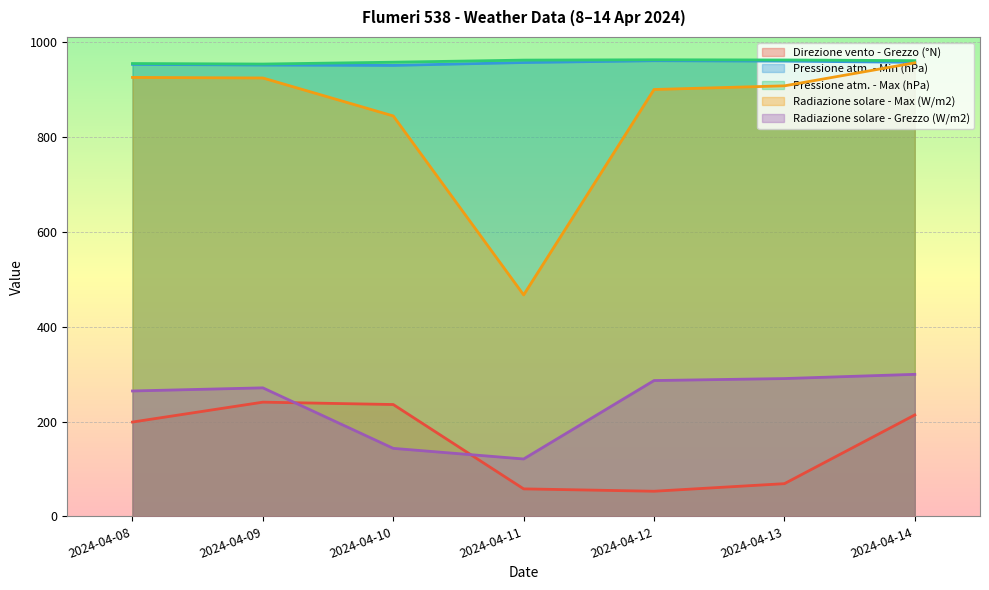

Where does the Pressione atm. - Max (hPa) series first go above 961?

2024-04-11